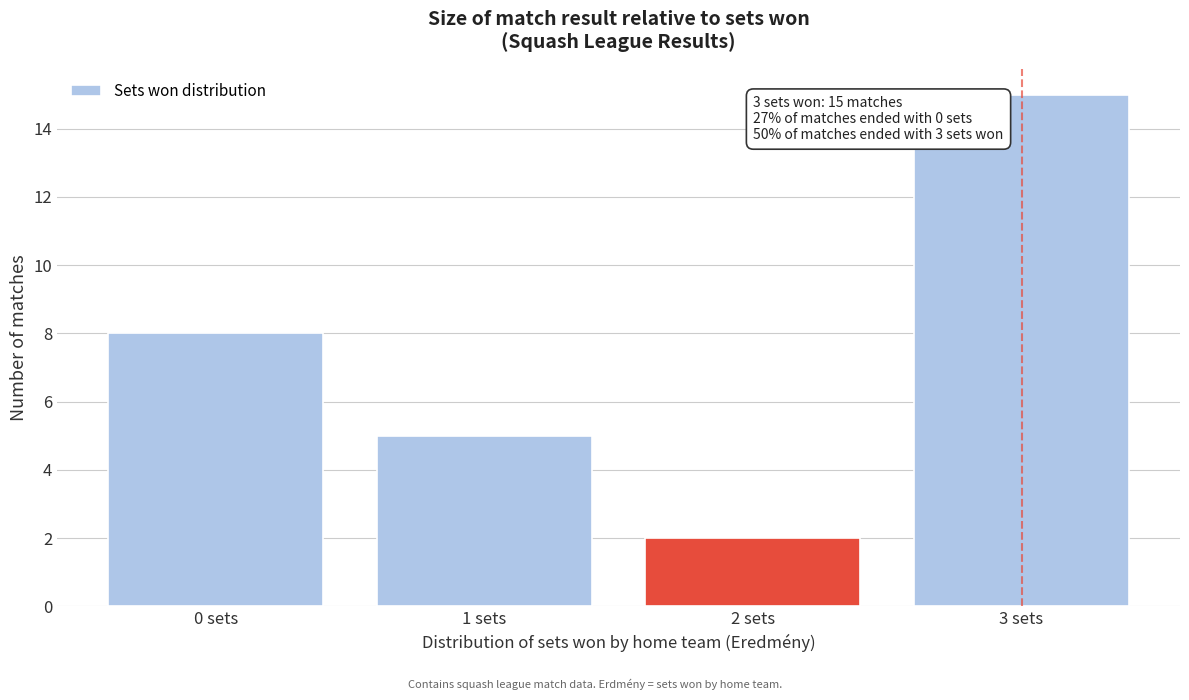

Reading left to right, extract all data points from this chart.

0 sets=8	1 sets=5	2 sets=2	3 sets=15